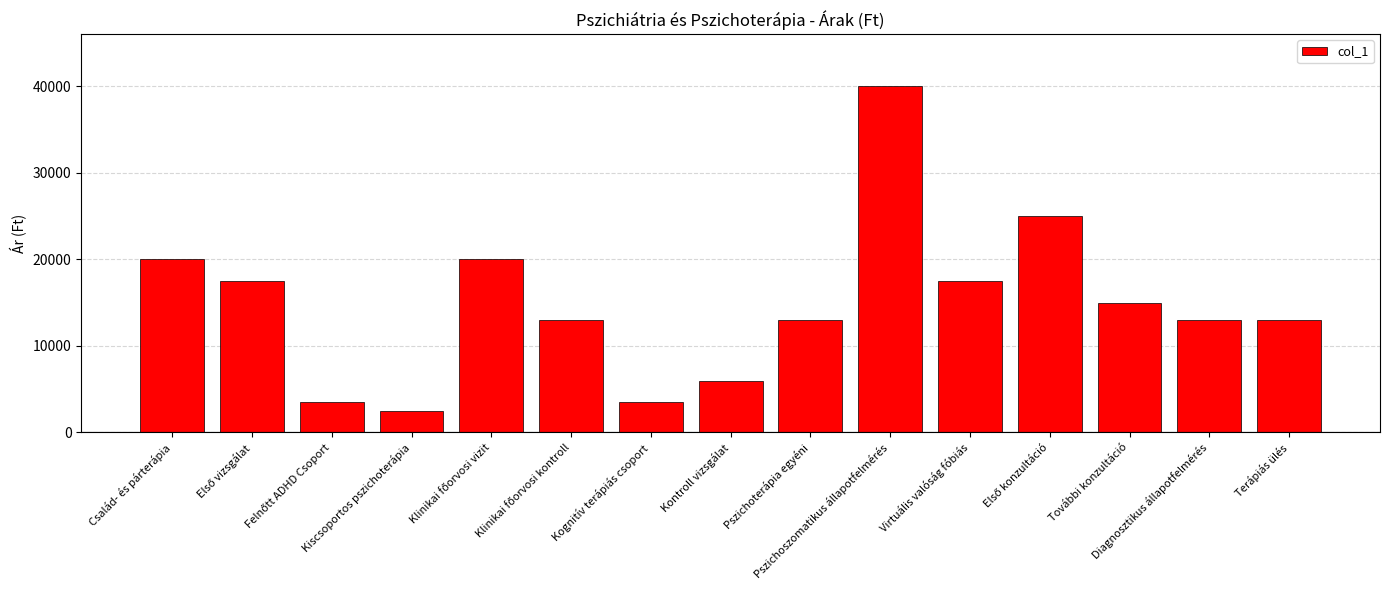

What is the difference between the maximum and minimum values?

37500